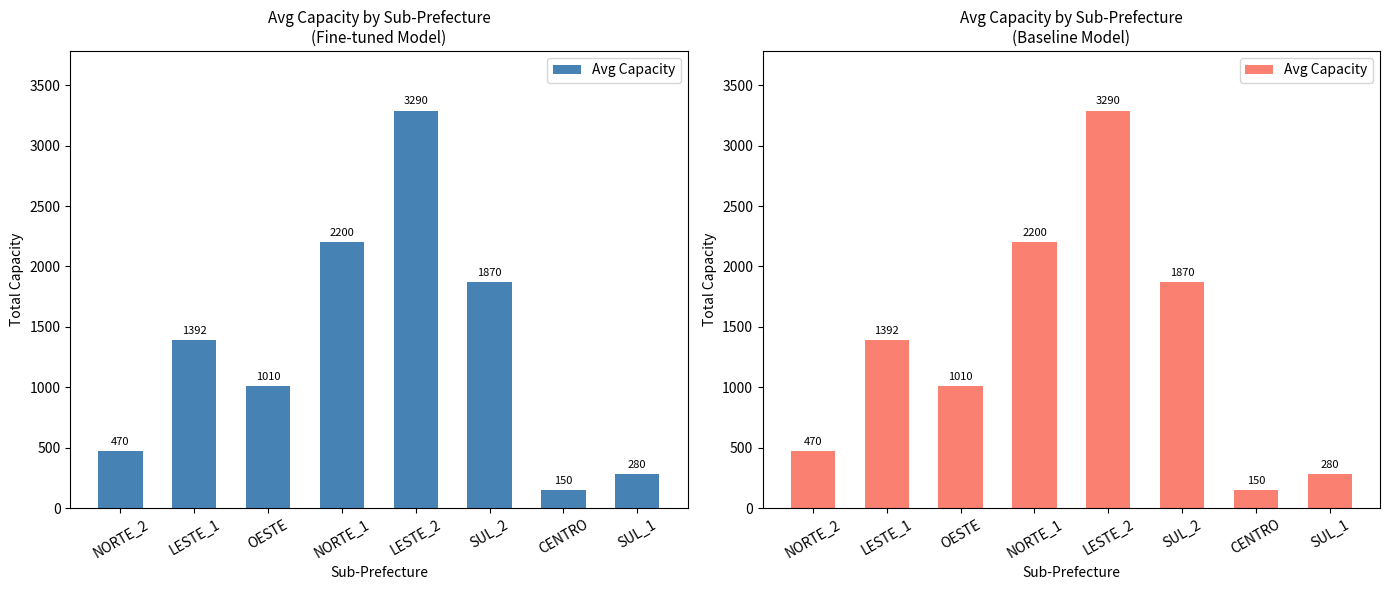

What is the label of the 6th bar from the left?

SUL_2